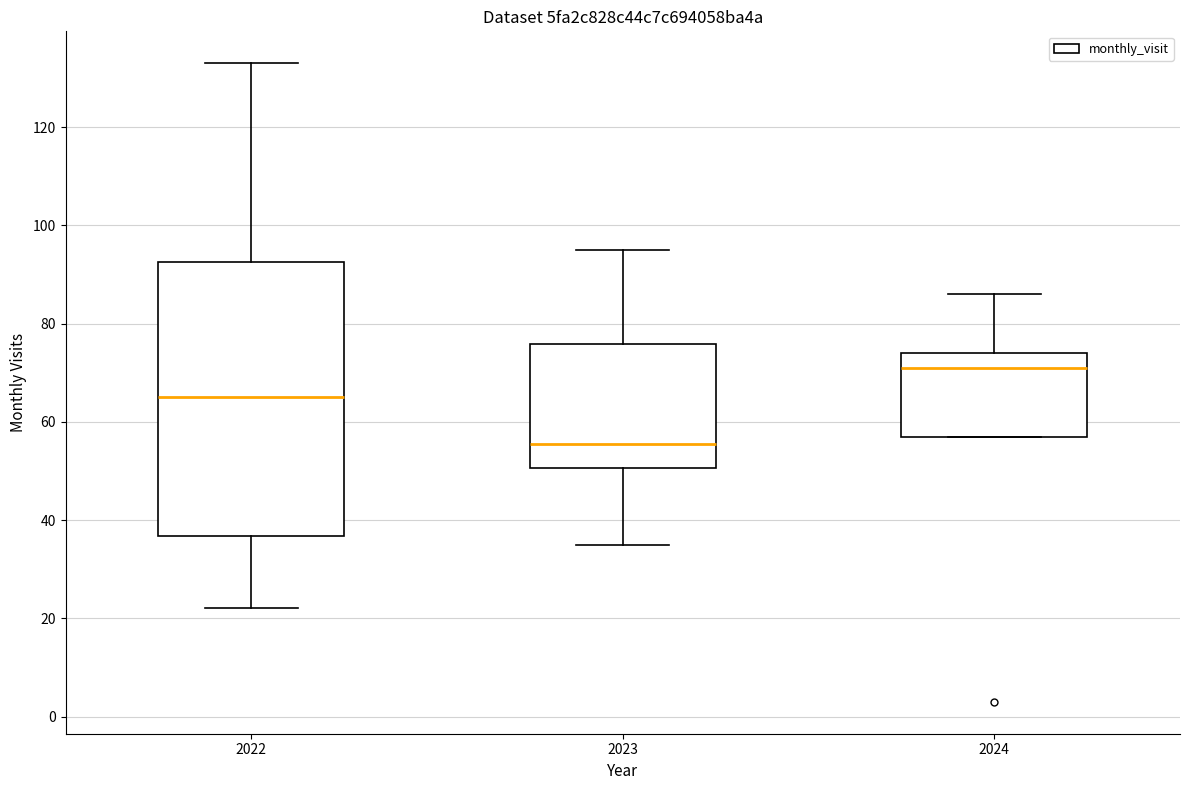

Reading left to right, transcribe this box plot: for each box, give where its median line is, the range the box spans, and where its two whiskers end, as read against the y-axis. The values are not printed on the chart, so give them approximately, as read against the axis.

2022: median 66, box 36 to 92, whiskers 22 to 134
2023: median 56, box 50 to 76, whiskers 36 to 96
2024: median 72, box 58 to 74, whiskers 58 to 86